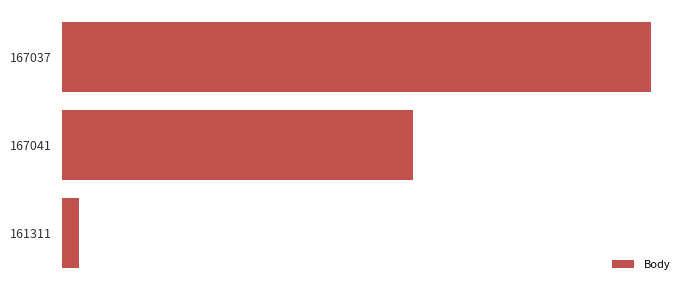

Are the bars horizontal?

Yes